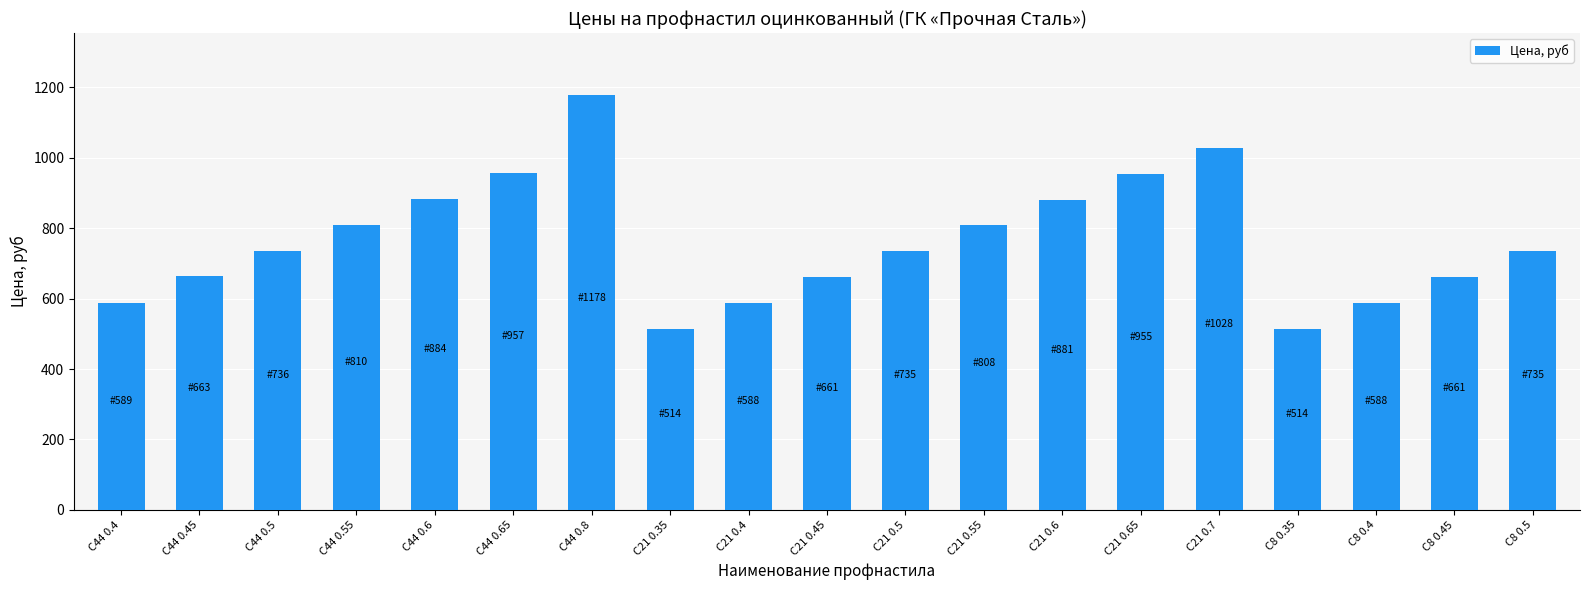

Which has a higher value, С44 0.55 or С8 0.45?

С44 0.55